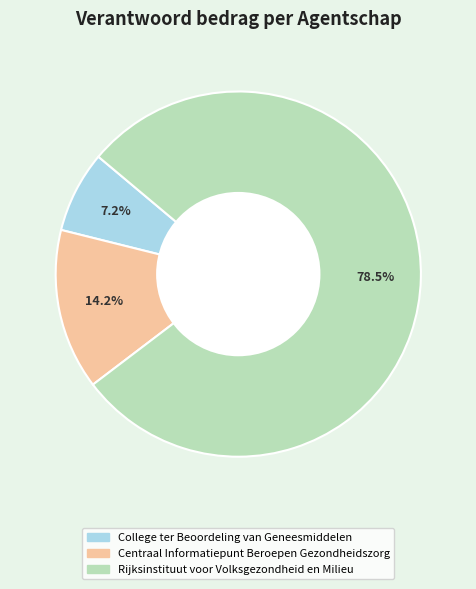

To the nearest percent, what is the difference between the Centraal Informatiepunt Beroepen Gezondheidszorg and College ter Beoordeling van Geneesmiddelen slice percentages?

7%